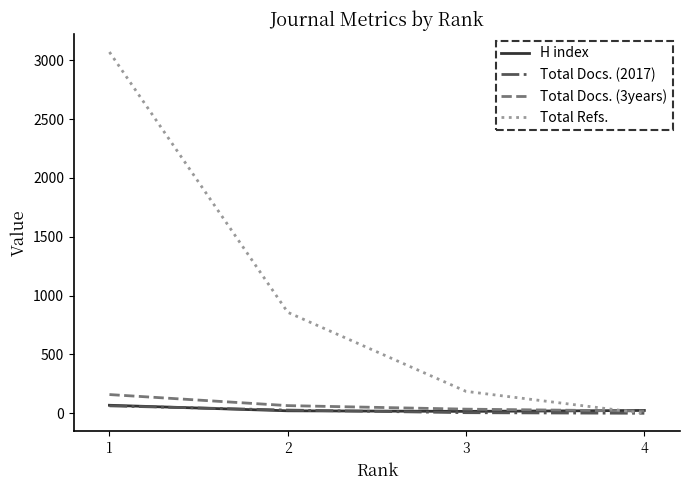

Which series changed the most between 1 and 3?

Total Refs.